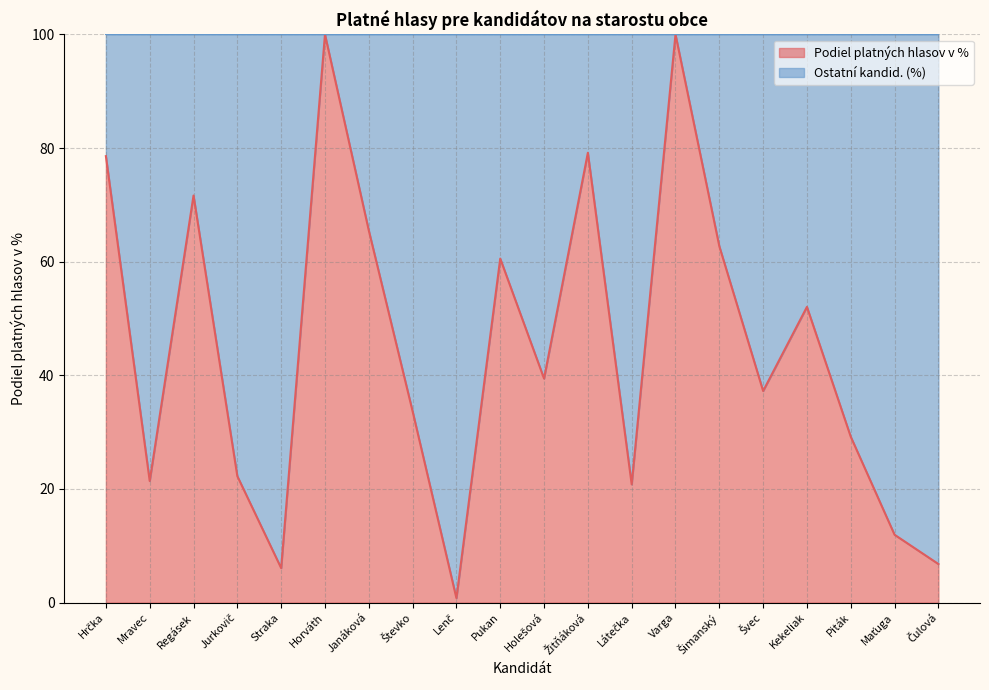

Which has a higher value, Holešová or Regásek?

Regásek